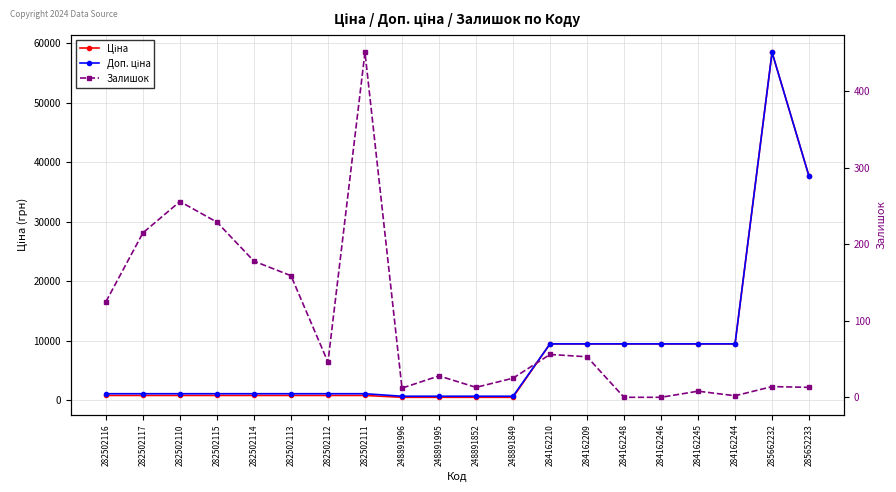

Which series has the largest range (max minus min)?

Ціна